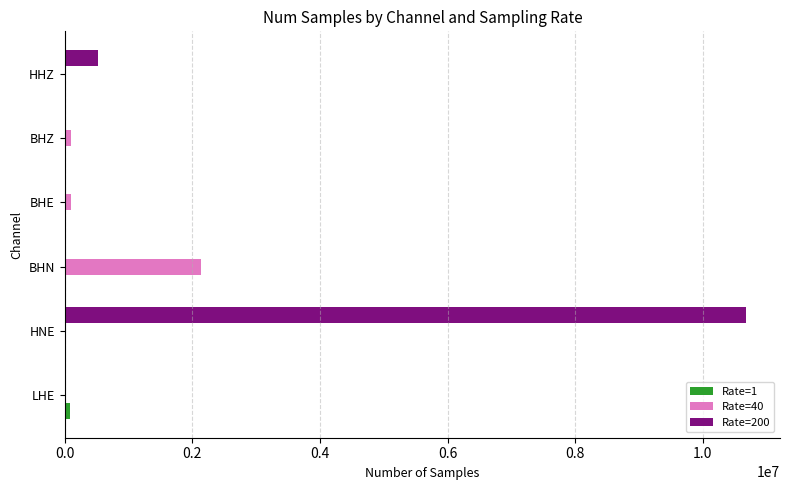

At which category is the sum across all series the highest?

HNE